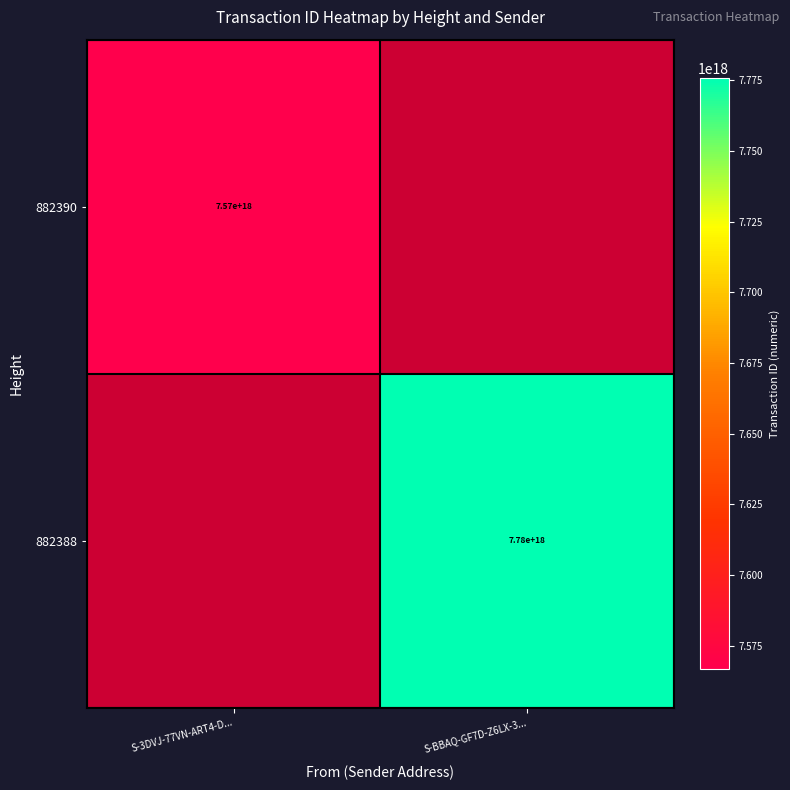

Is it true that 882388 equals 7780000000000000000 at S-BBAQ-GF7D-Z6LX-3...?

True